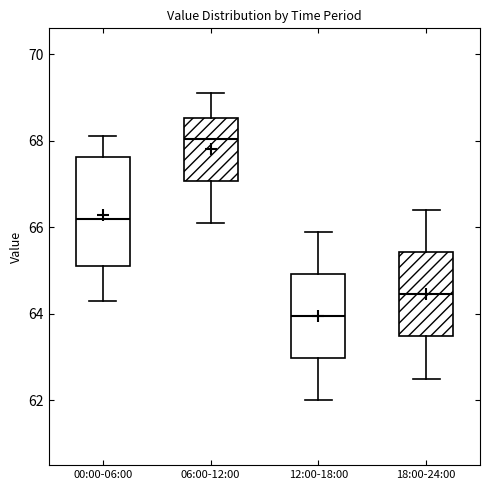

Comparing the boxes themselves (not the whiskers), which one is the tallest?

00:00-06:00